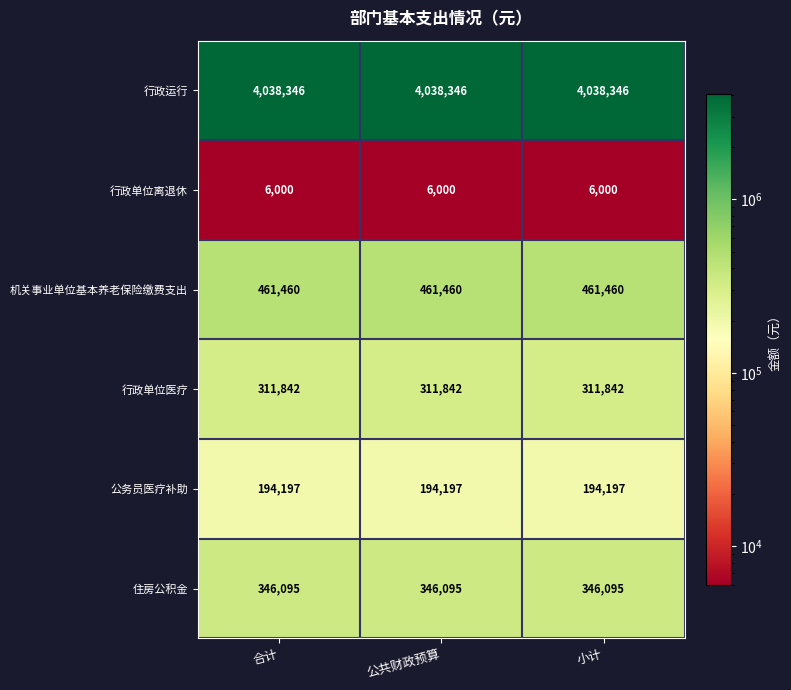

What is the spread (max minus min) of values at 公共财政预算?

4032346